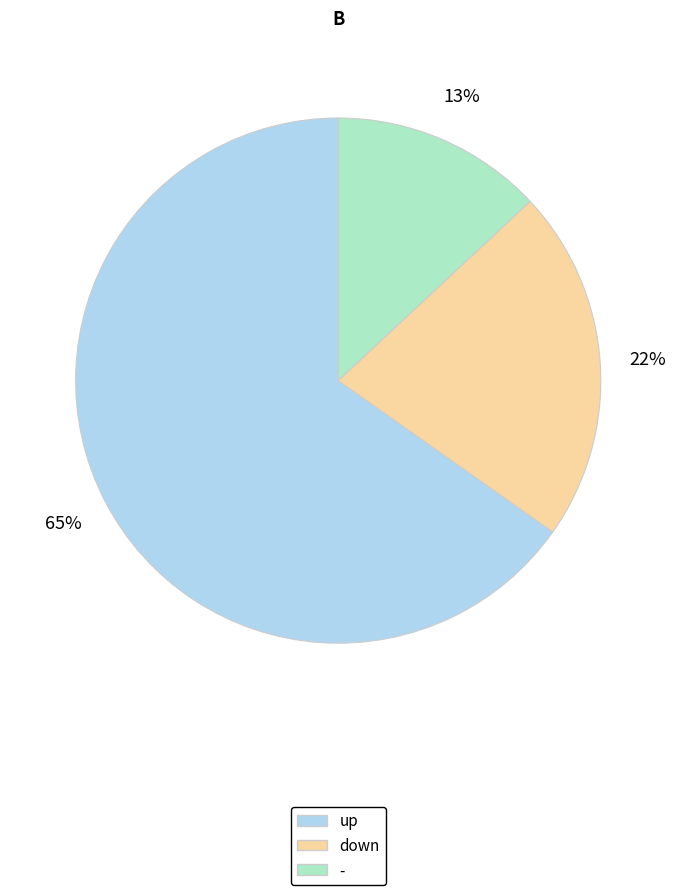

Which category has the biggest portion of the pie?

up